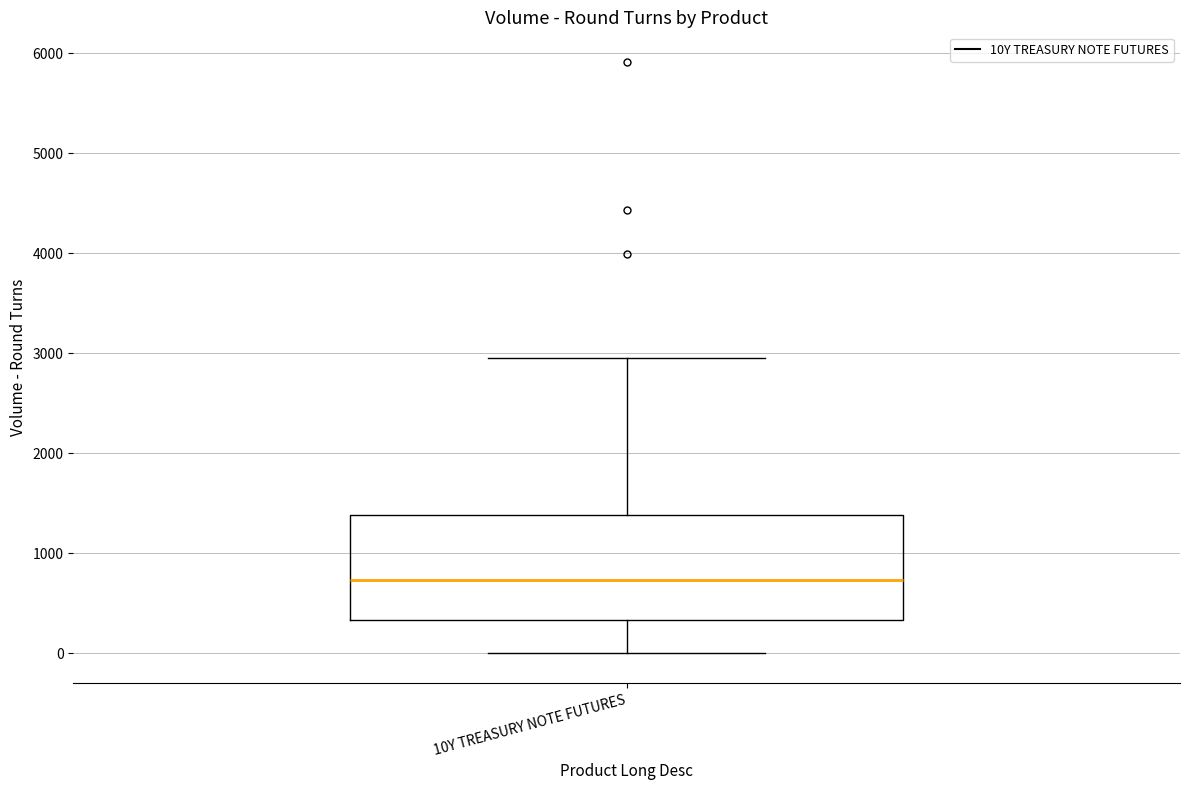

Transcribe this box plot: give where the median line is, the range the box spans, and where the two whiskers end, as read against the y-axis. The values are not printed on the chart, so give them approximately, as read against the axis.

median 700, box 300 to 1400, whiskers 0 to 3000